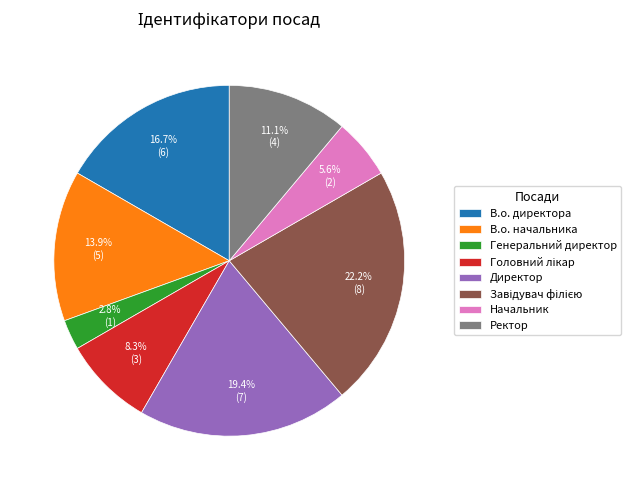

How many segments does this pie chart have?

8